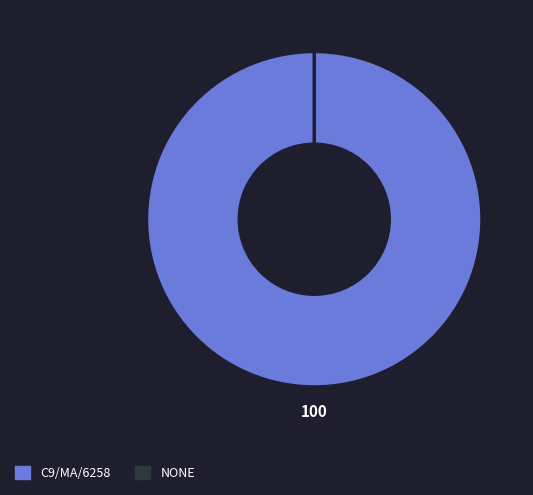

What is the largest slice in the pie chart?

C9/MA/6258